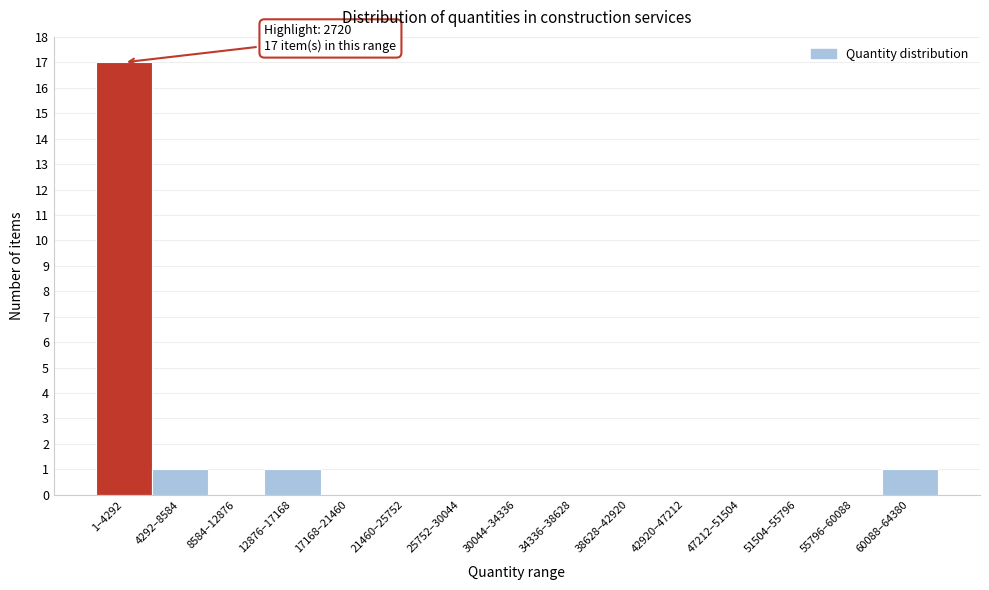

Reading left to right, list all the values displayed in this chart.

1–4292=17	4292–8584=1	8584–12876=0	12876–17168=1	17168–21460=0	21460–25752=0	25752–30044=0	30044–34336=0	34336–38628=0	38628–42920=0	42920–47212=0	47212–51504=0	51504–55796=0	55796–60088=0	60088–64380=1